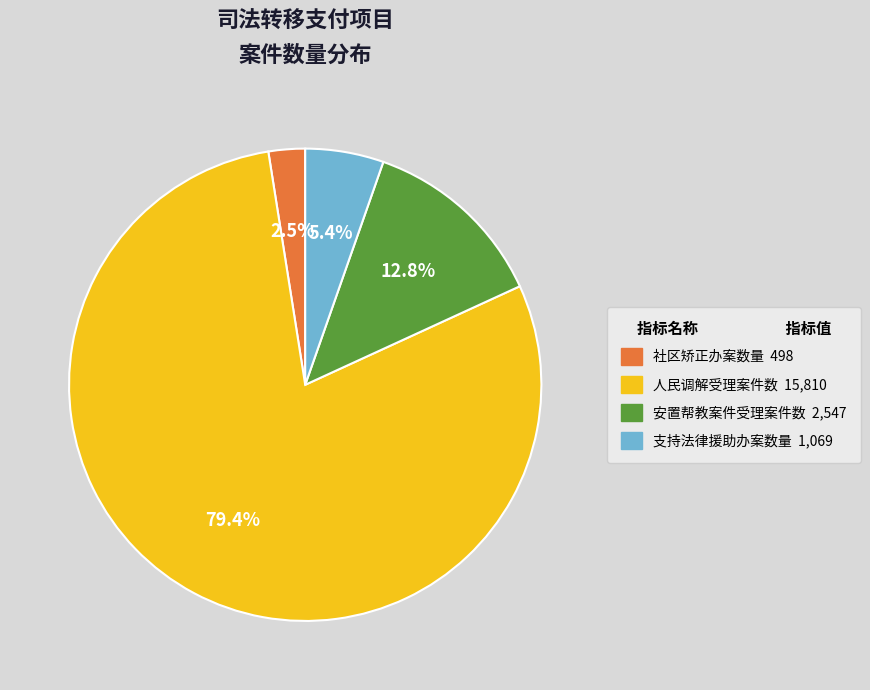

Which category has the smallest portion of the pie?

社区矫正办案数量